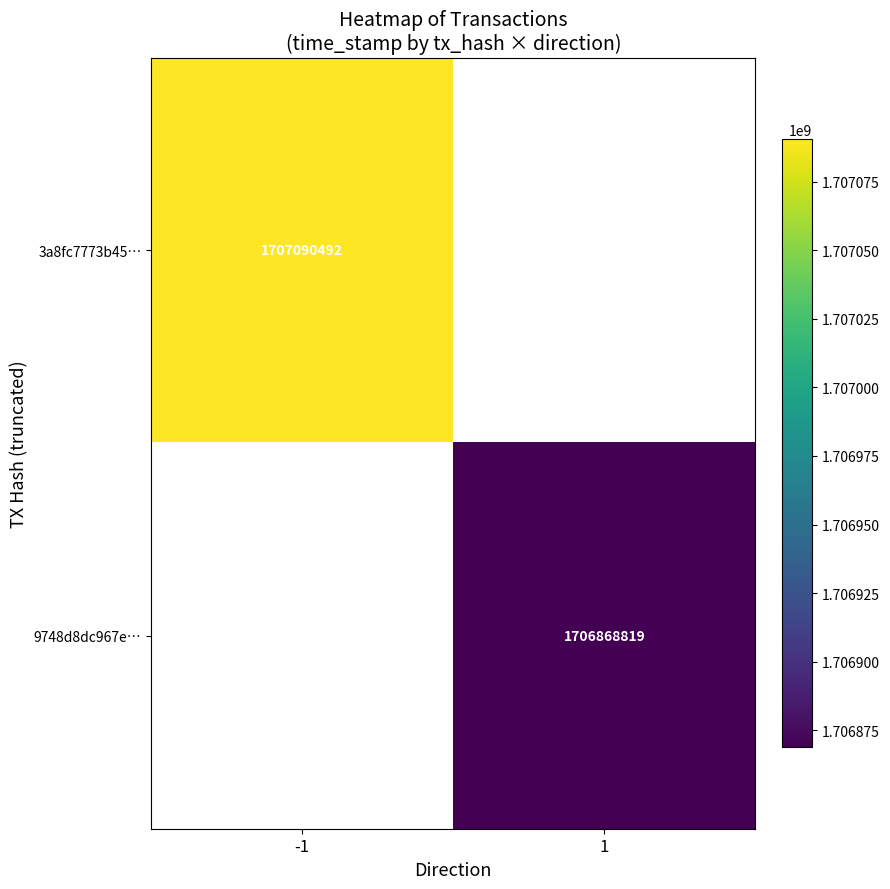

True or false: 9748d8dc967e… has a value of 2503818879 at 1.

False